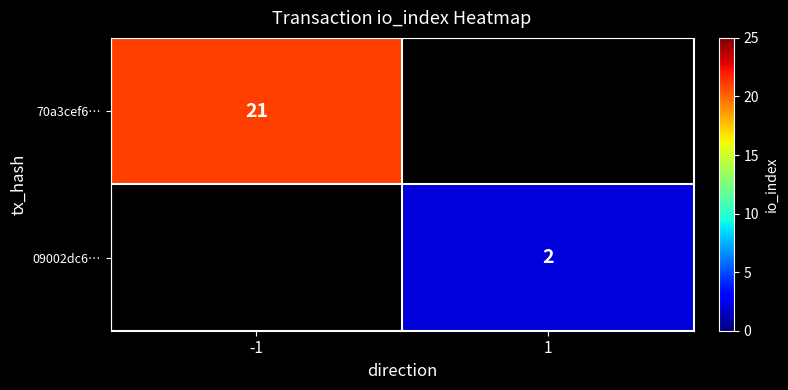

True or false: 09002dc6… has a value of 2 at 1.

True